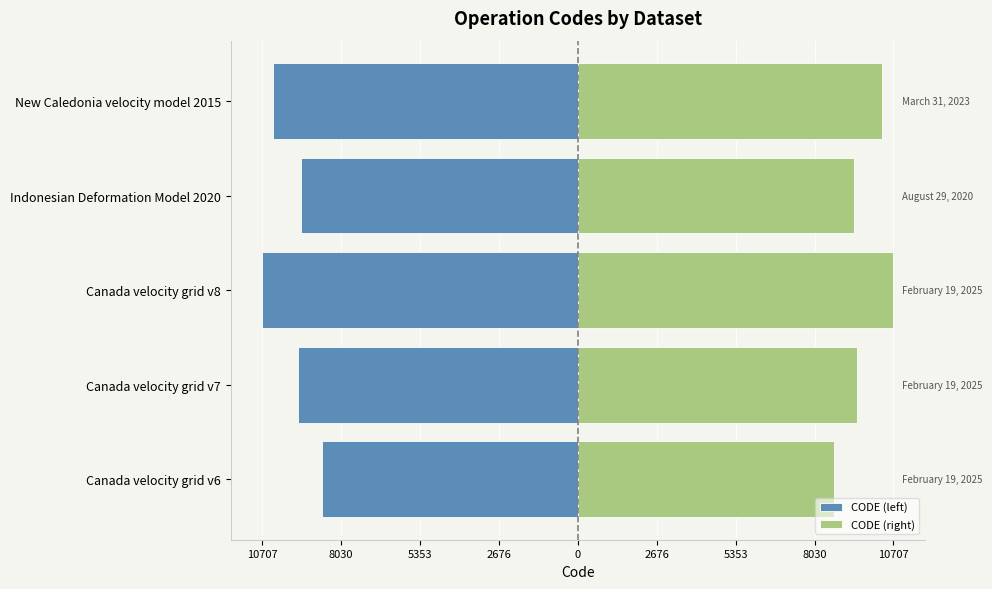

What is the minimum value shown in the chart?

-10707